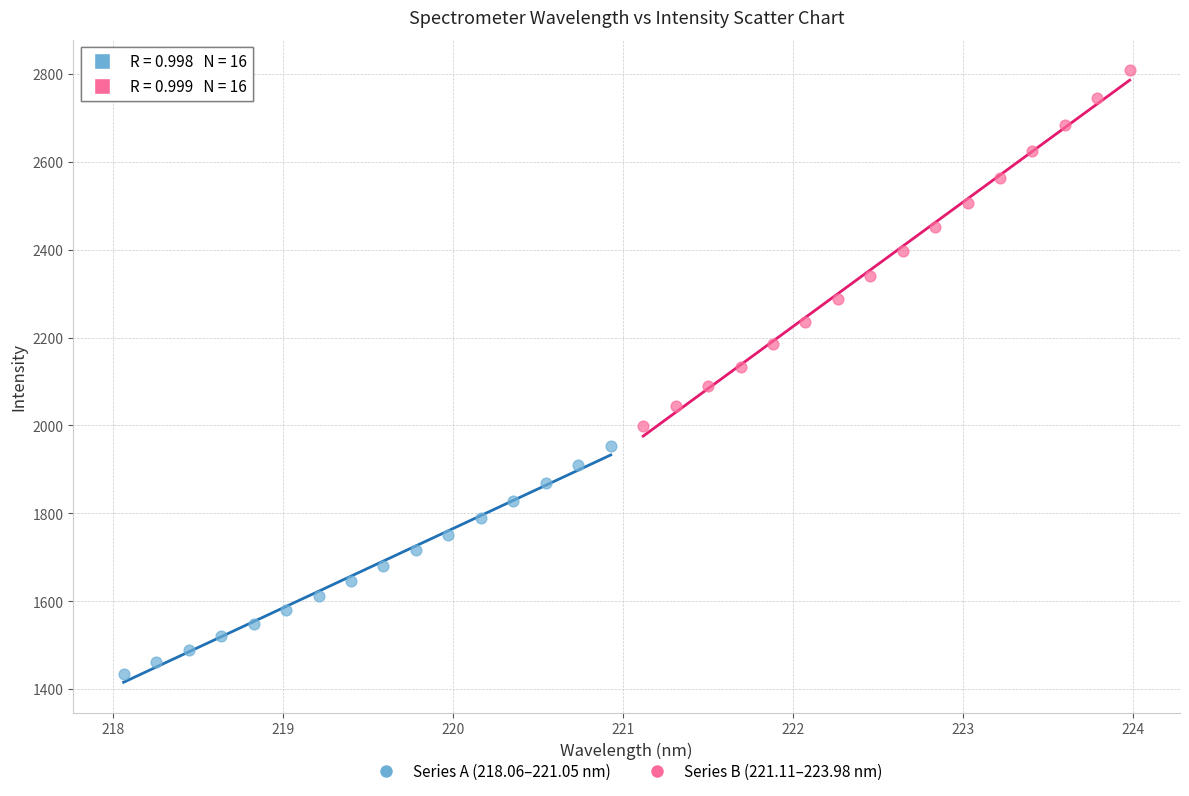

Which series contains the highest Y value?

Series B (221.11–223.98 nm)